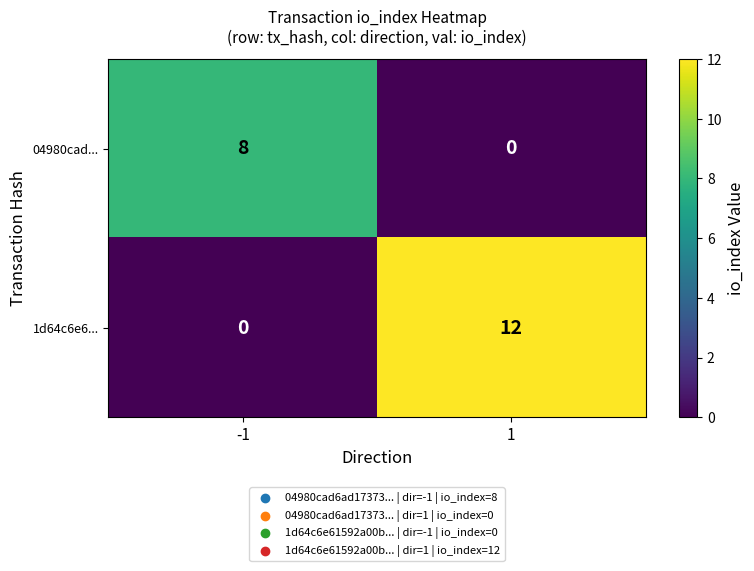

What is the difference between the highest and lowest values at -1?

8